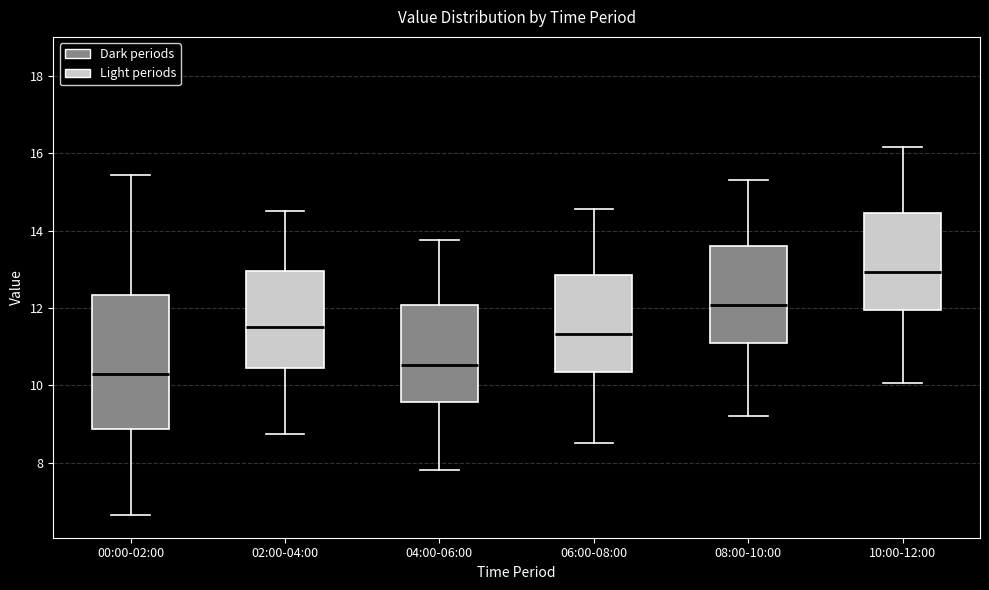

Which box's median line is the highest?

10:00-12:00